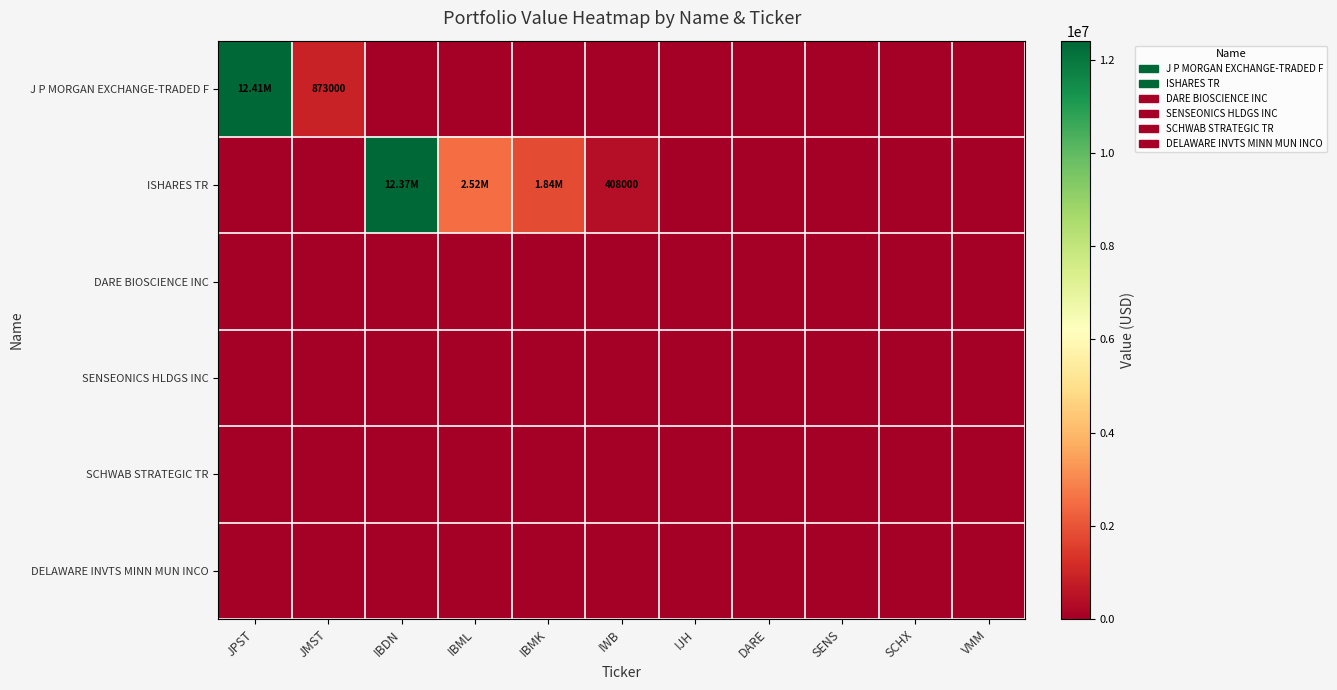

What is the total value across all series at IBML?

2515000